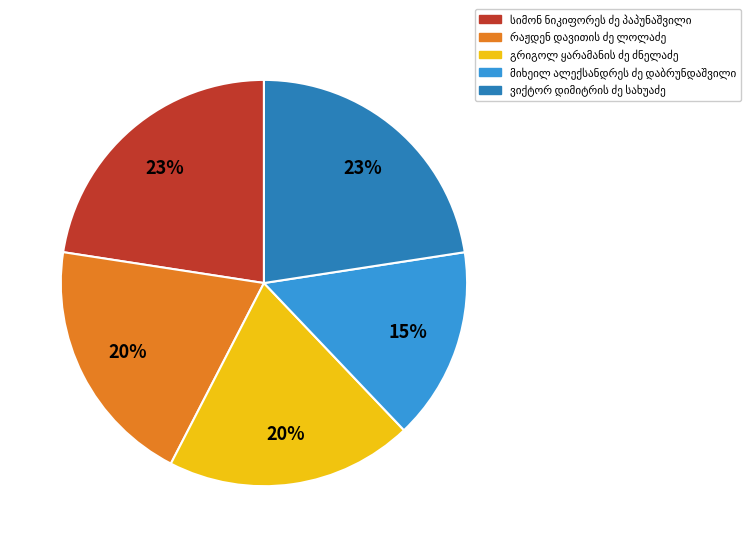

Does any single category account for the majority?

No